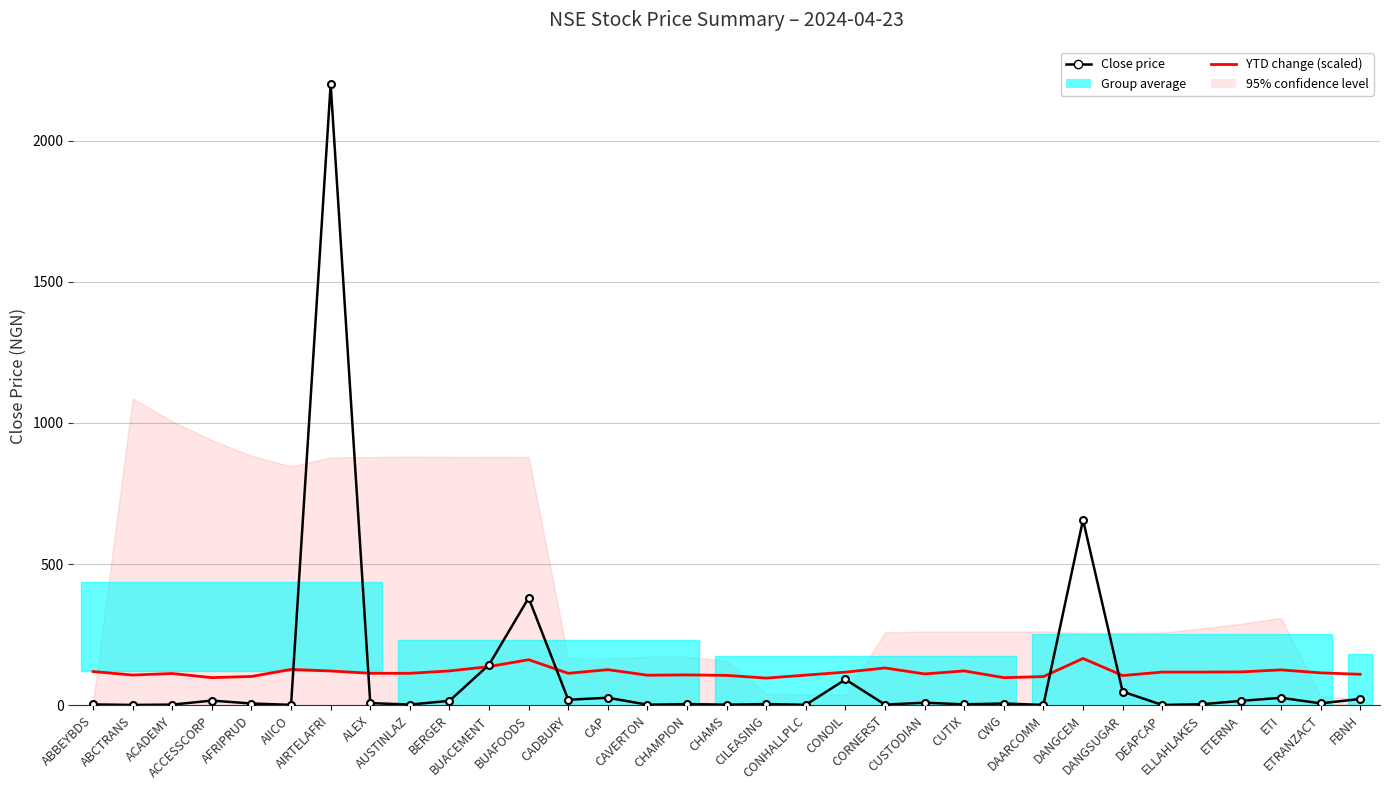

What is the value of the Close price point at the 18th from the left?

3.7